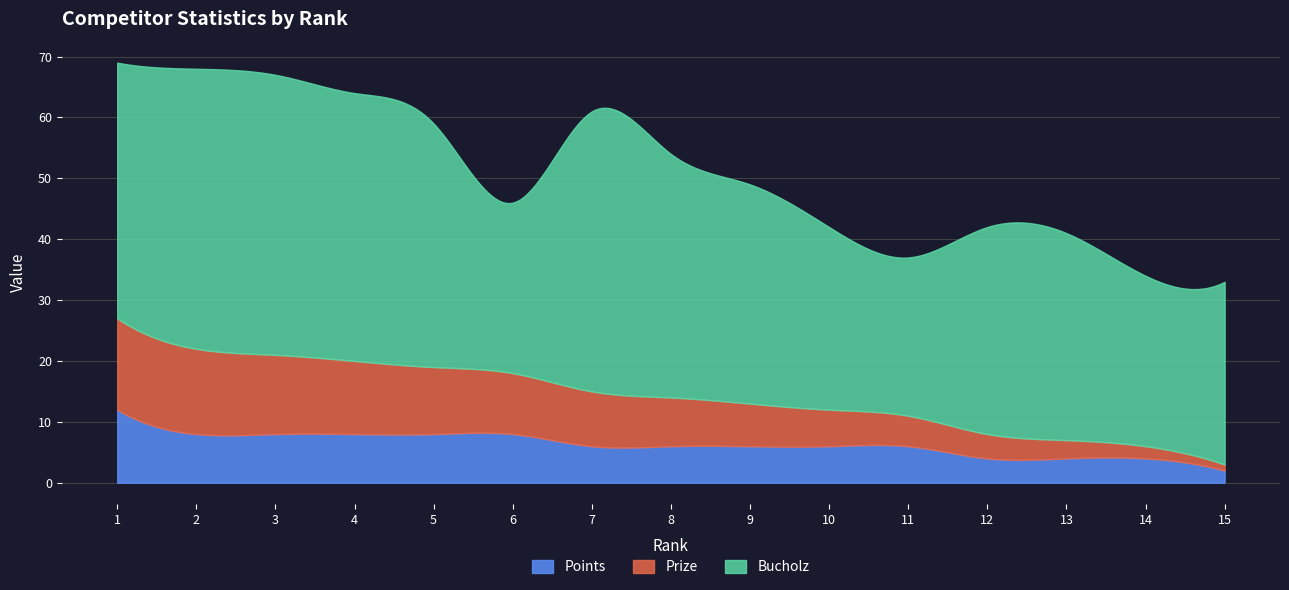

Count the number of data series in this chart.

3